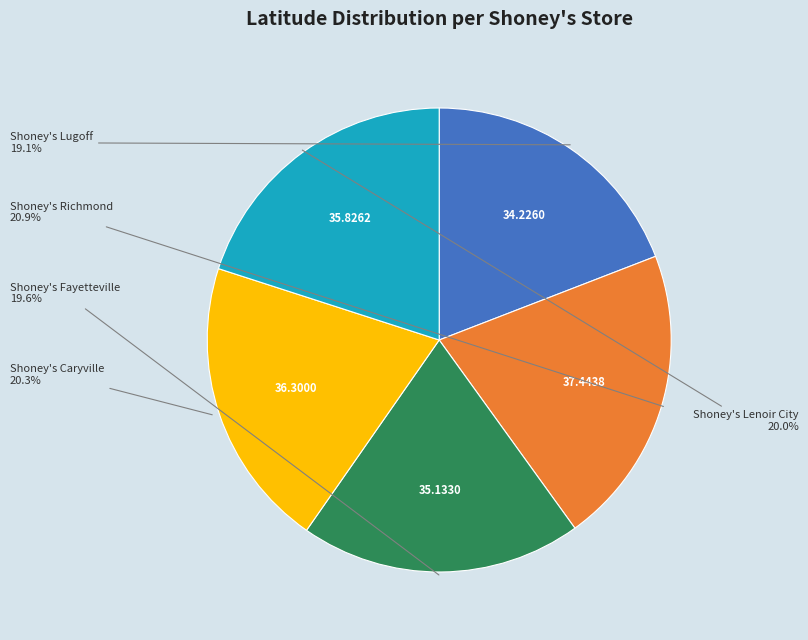

Is it true that Shoney's Caryville is 31% of the pie?

False